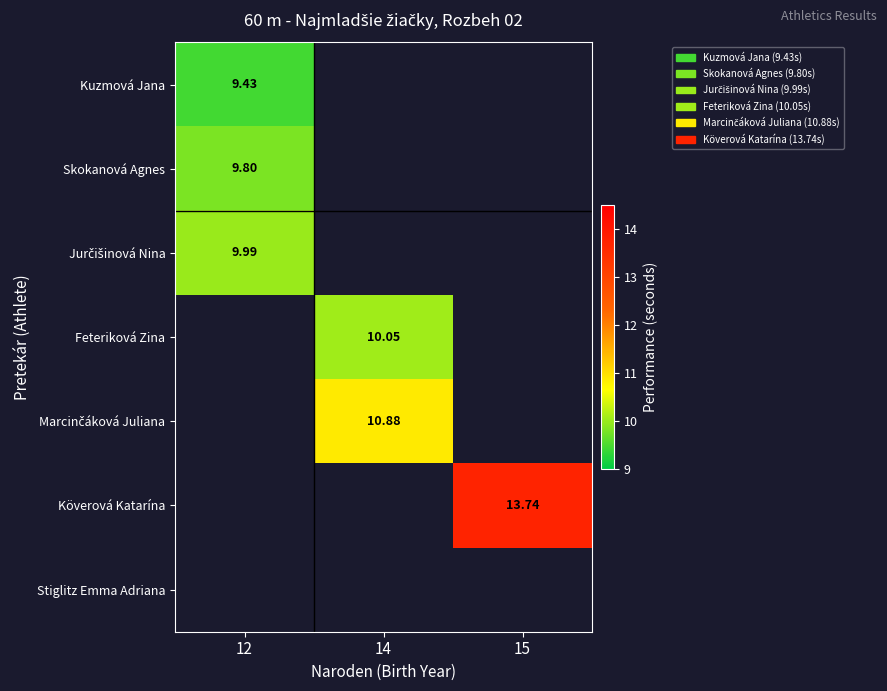

At how many categories does at least one series exceed 12?

1